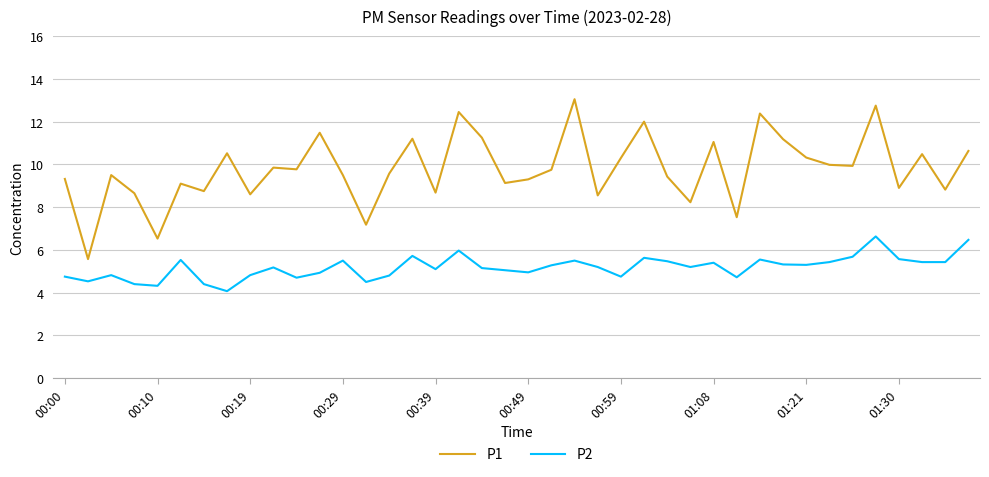

True or false: P2 and P1 cross at least once.

False